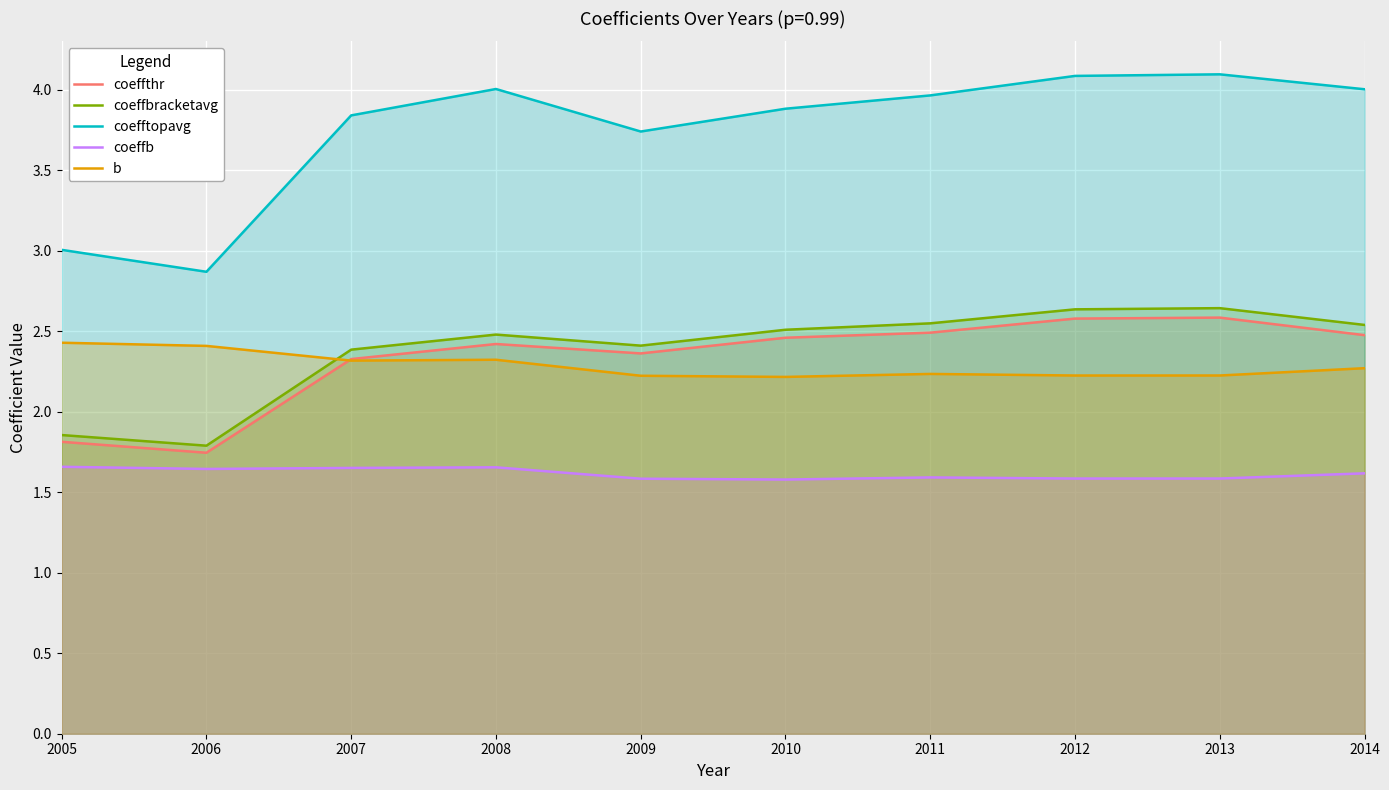

At 2012, list the series in order from smallest to largest.

coeffb, b, coeffthr, coeffbracketavg, coefftopavg